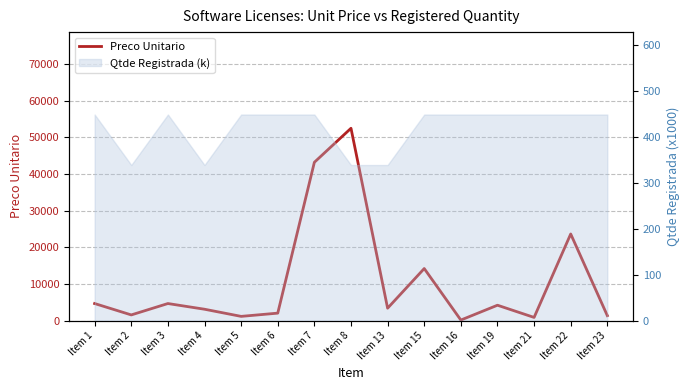

Read the value at Item 5.

1153.8